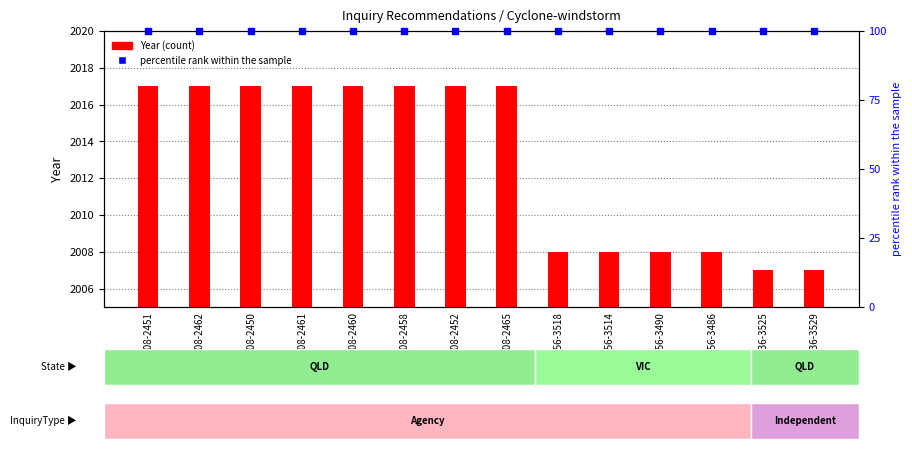

Read the Year value at REC136-3529, to the nearest 5.

2005